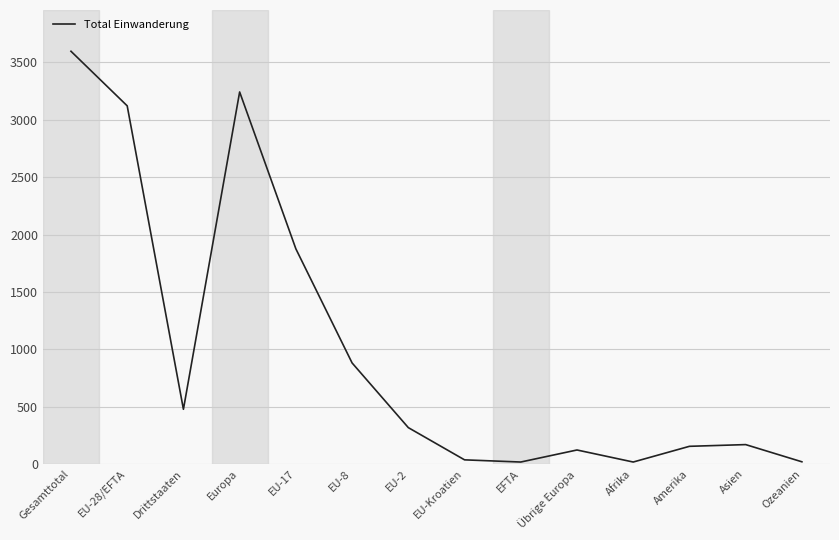

True or false: there are more than 1 points higher than both neighbors.

True